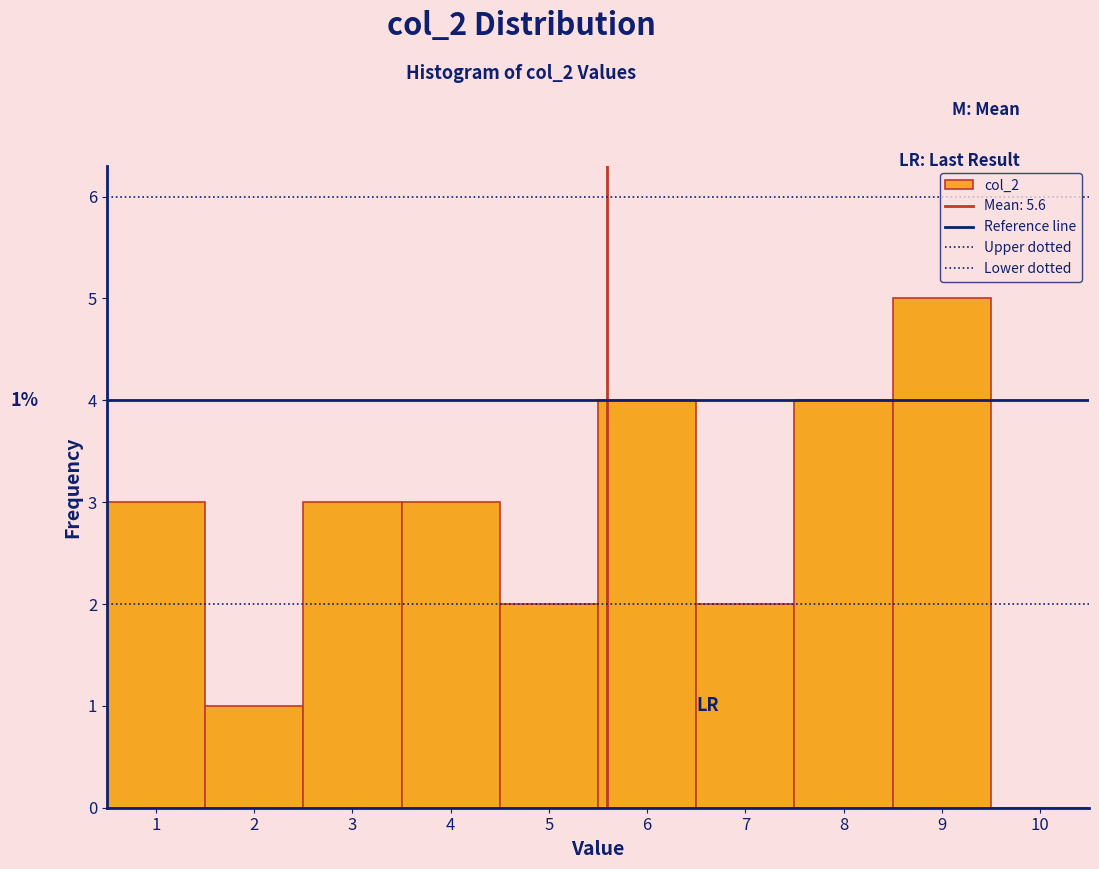

Over which range of the x-axis is the bar tallest?

8.5 to 9.5